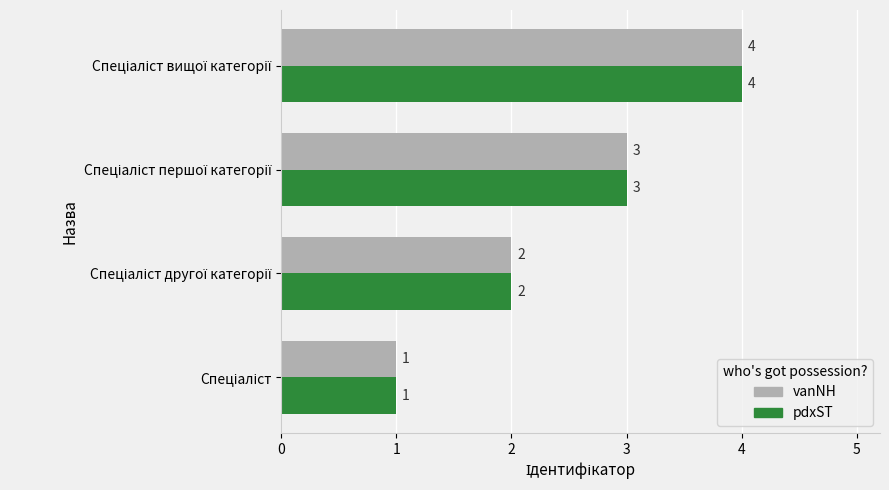

How many vanNH values are between 2 and 4?

3